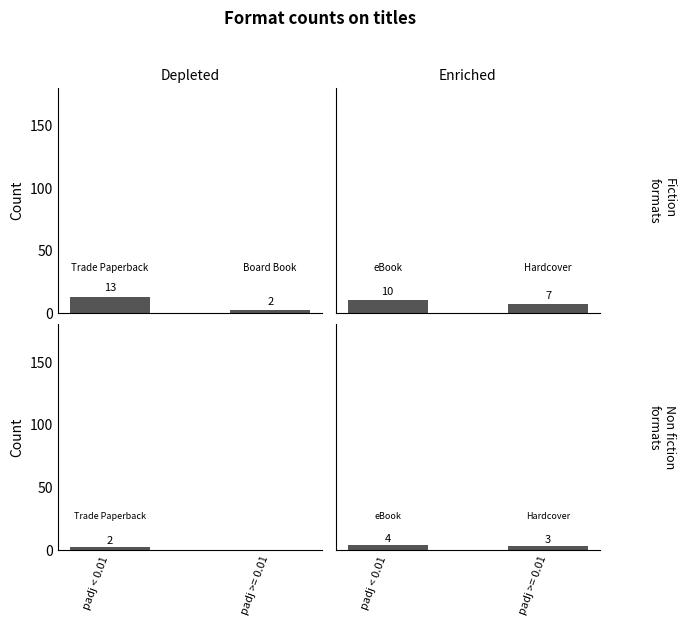

Which category has the highest value in the Non fiction Enriched series?

padj < 0.01